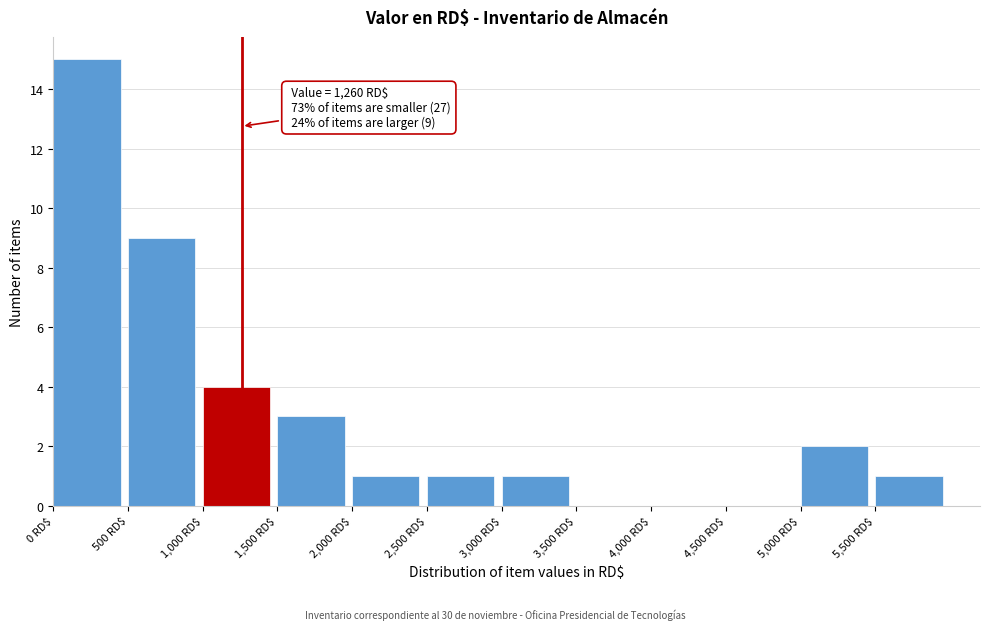

Which range on the x-axis has the tallest bar?

0 to 500